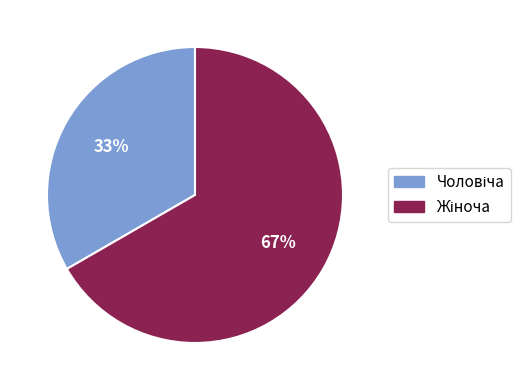

Is there any slice that represents more than half of the pie?

Yes